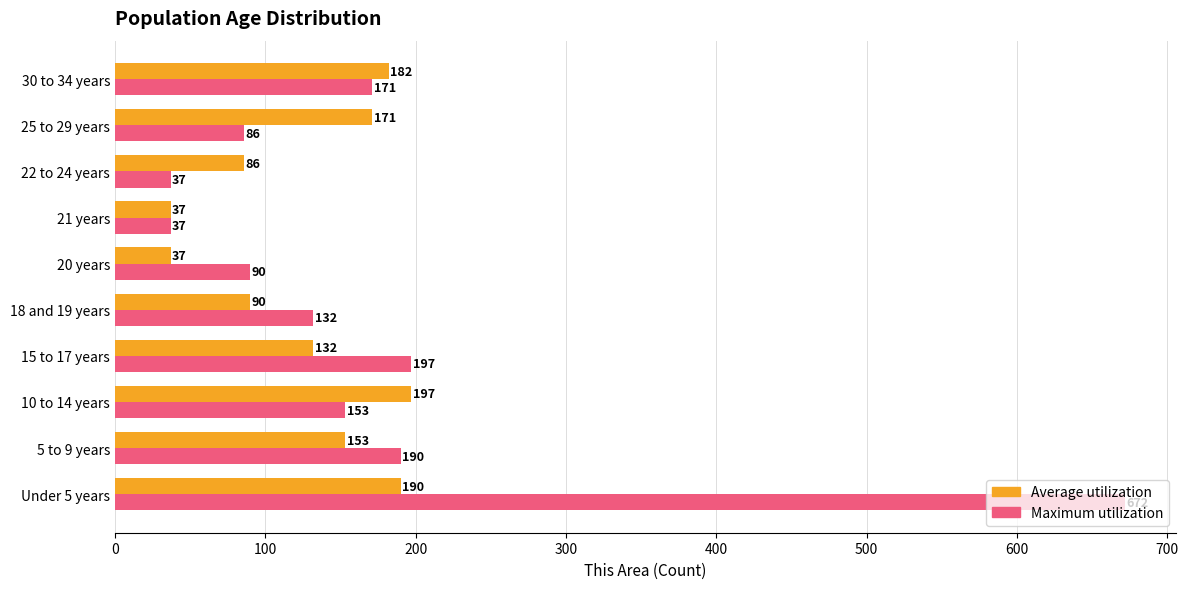

At Under 5 years, list the series in order from smallest to largest.

Average utilization, Maximum utilization